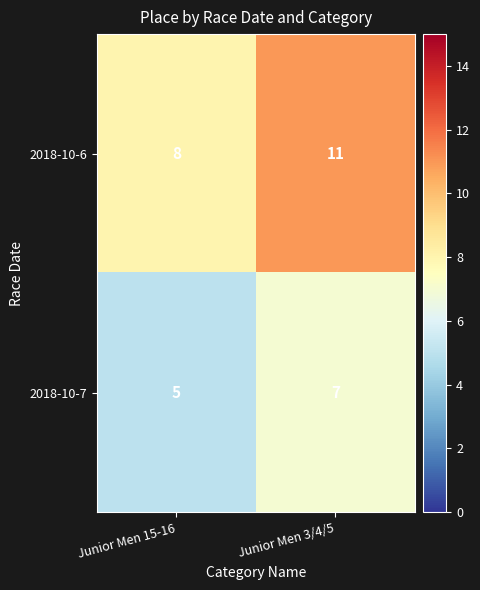

What is the minimum value shown in the chart?

5